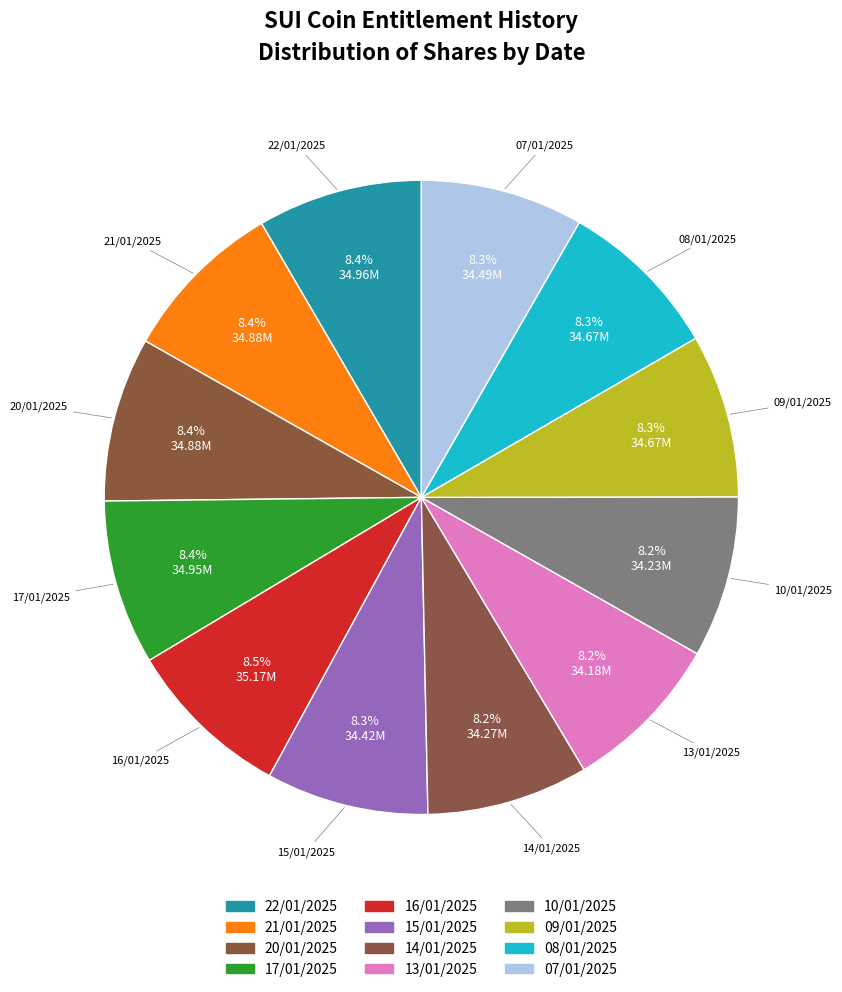

What is the change in value from 15/01/2025 to 13/01/2025?

-236774.3